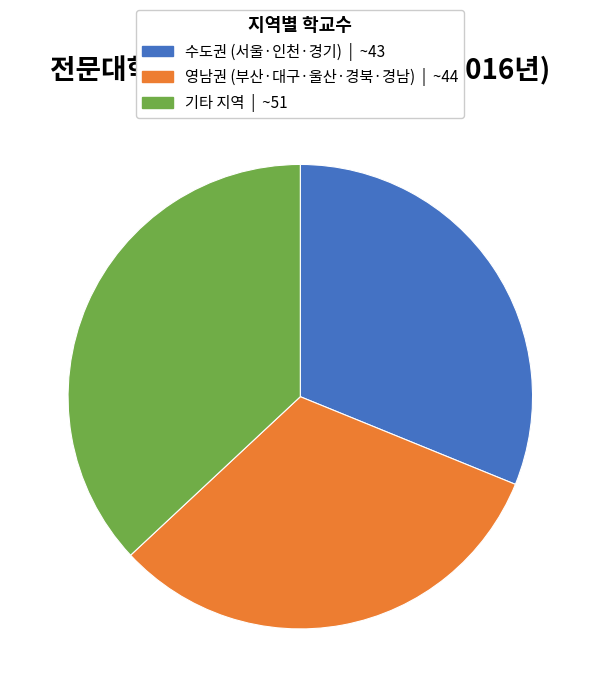

Count the number of slices in the pie.

3